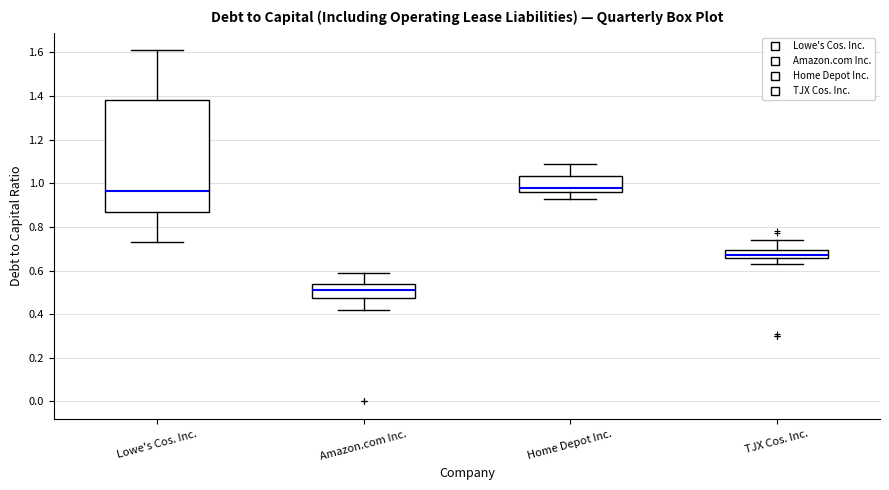

Where is the lower edge of the box for Lowe's Cos. Inc. on the y-axis? The values are not printed on the chart, so give them approximately, as read against the axis.

0.88